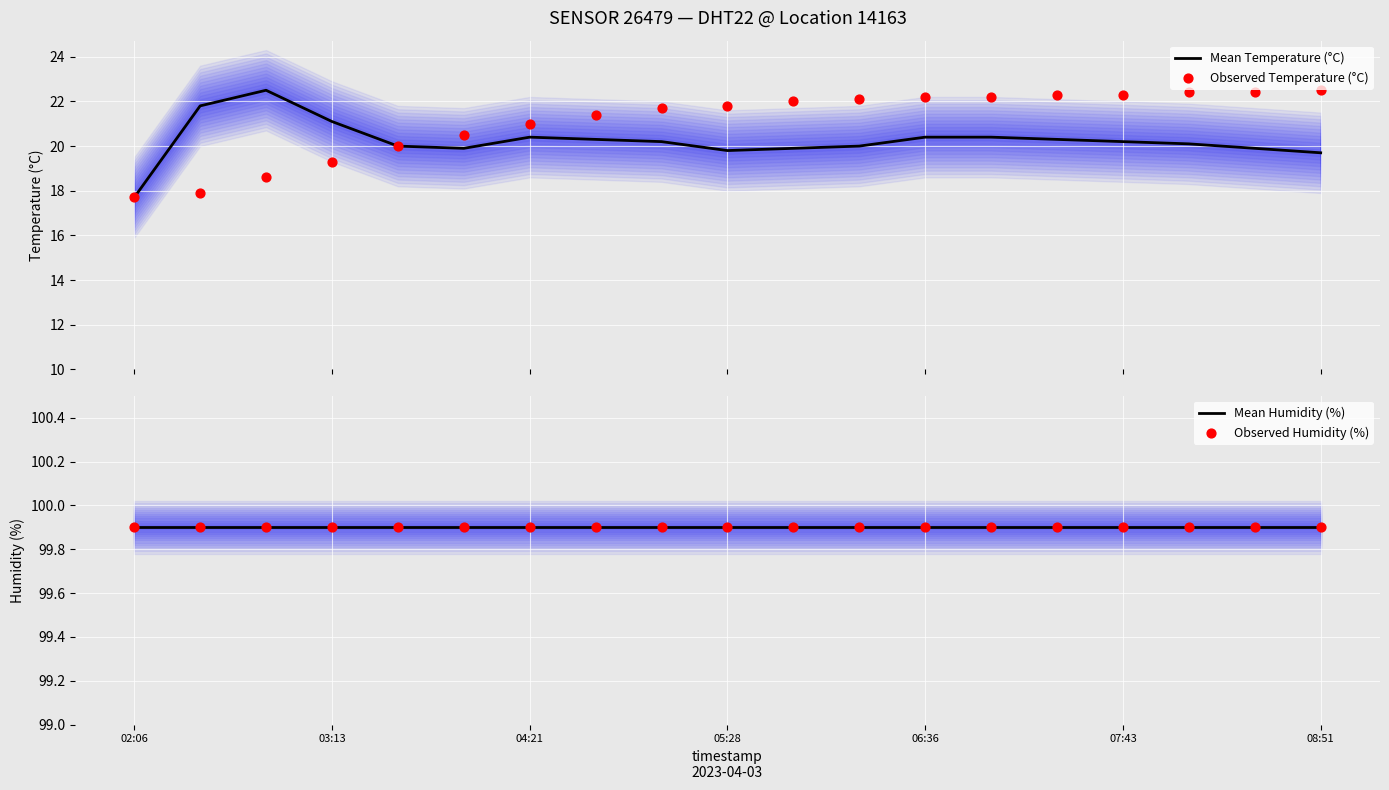

Which series has the largest Y range (max minus min)?

Mean Temperature (°C)